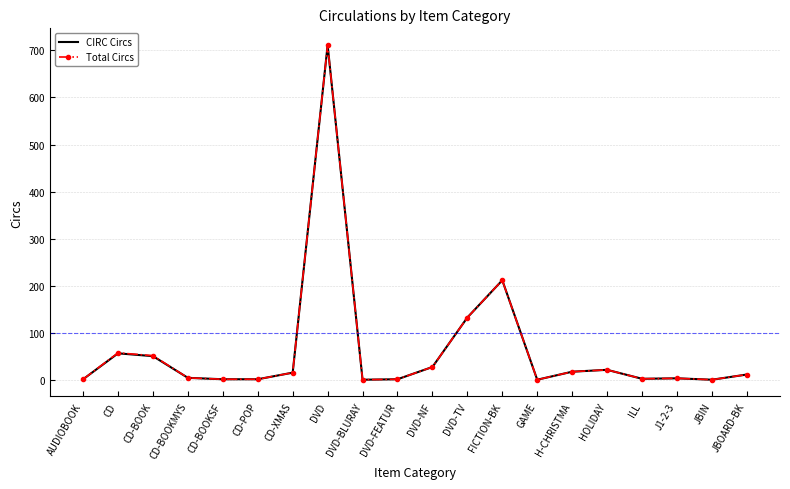

Is it true that Total Circs equals 225 at DVD-TV?

False